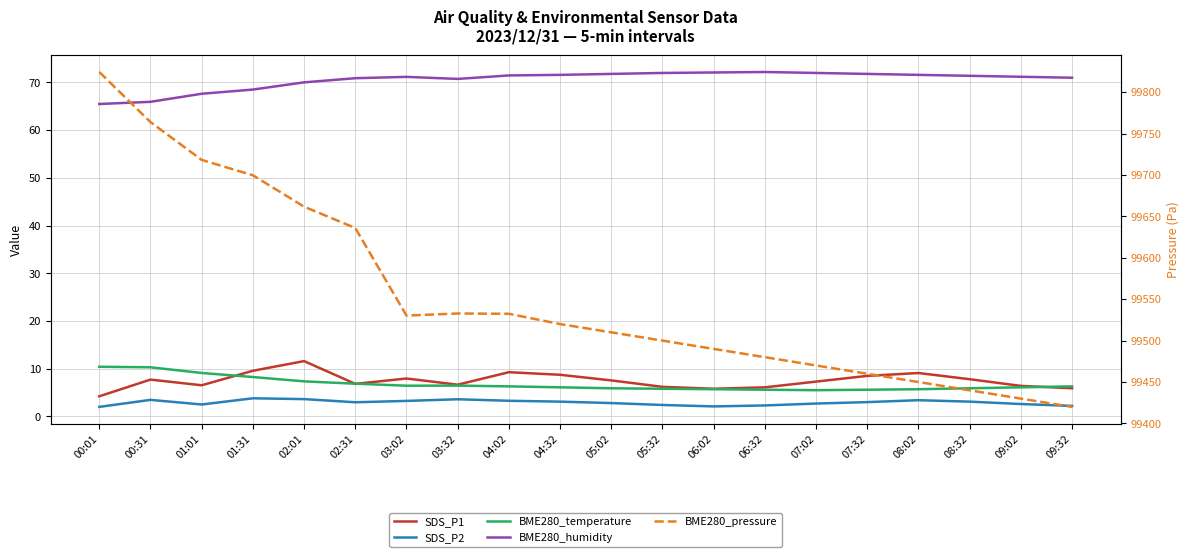

The value of SDS_P2 at 04:02 is 3.3. True or false?

True